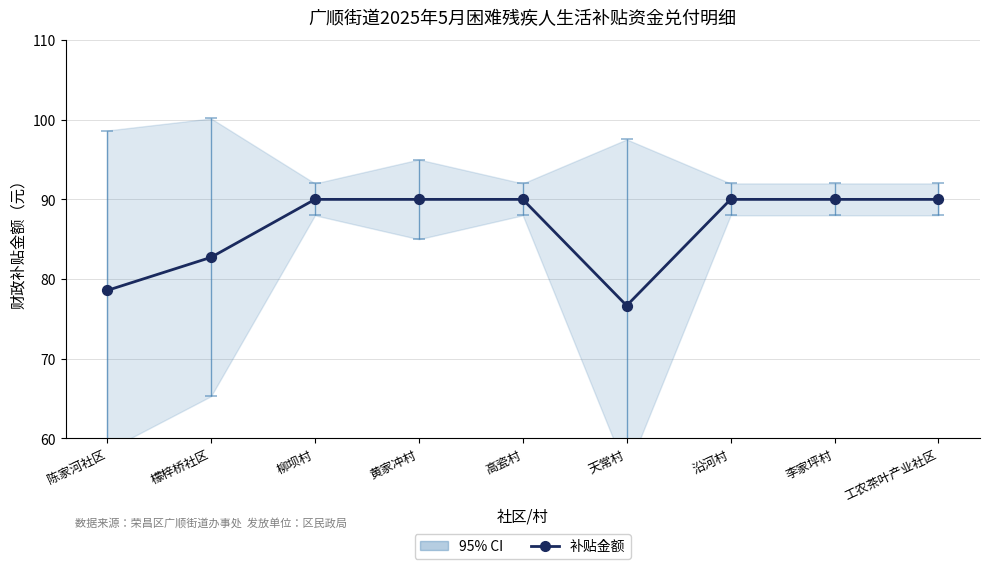

Is the value of 补贴金额 at 檬梓桥社区 greater than the value of Estimates at 柳坝村?

No